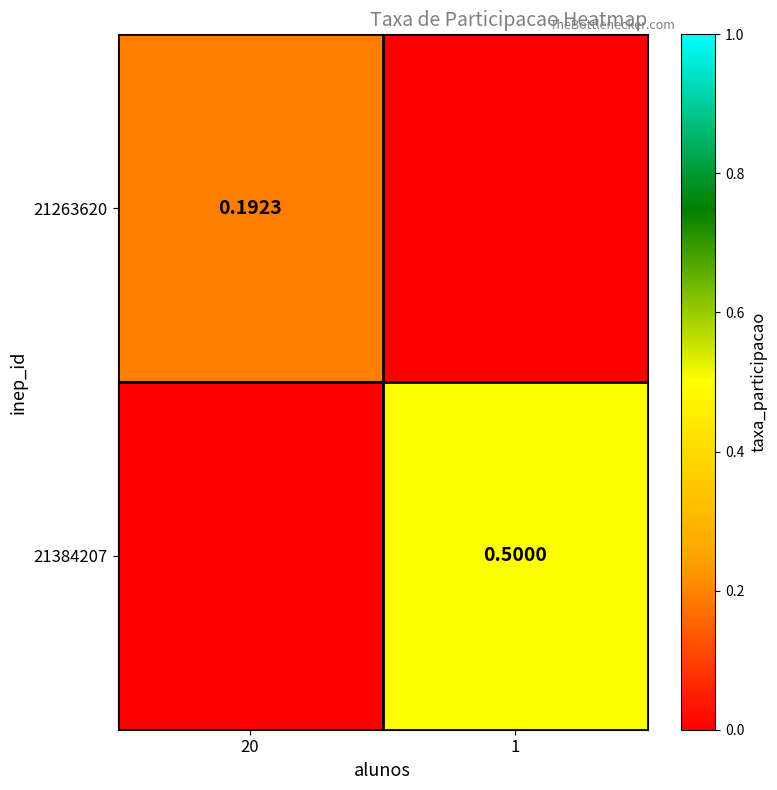

Is the value of 21263620 at 20 greater than the value of 21384207 at 1?

No